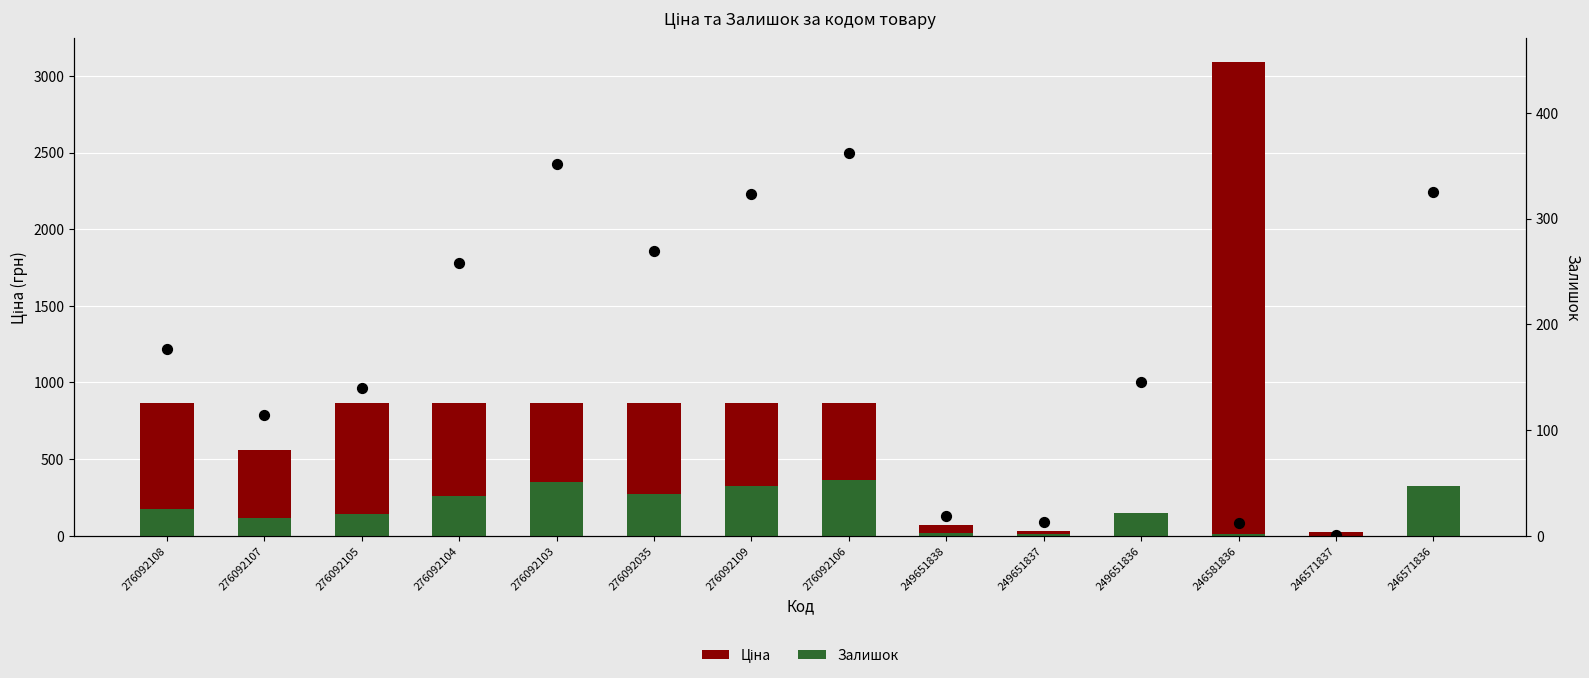

Is the value of Ціна at 249651836 greater than the value of Залишок (scatter) at 276092104?

No